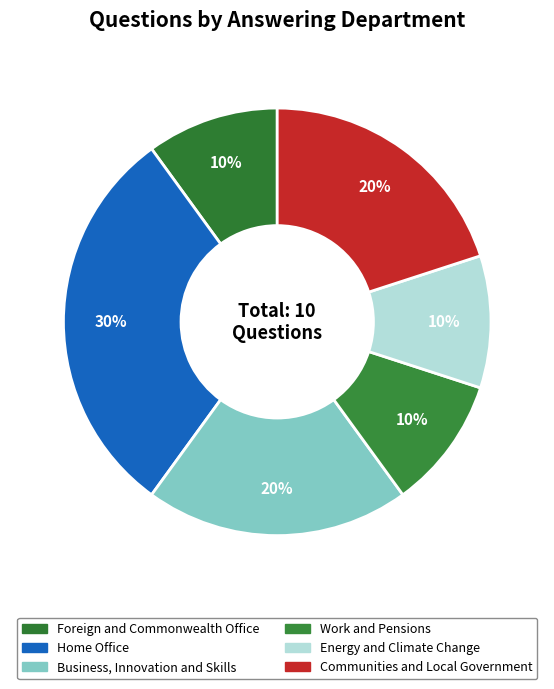

Does any single category account for the majority?

No